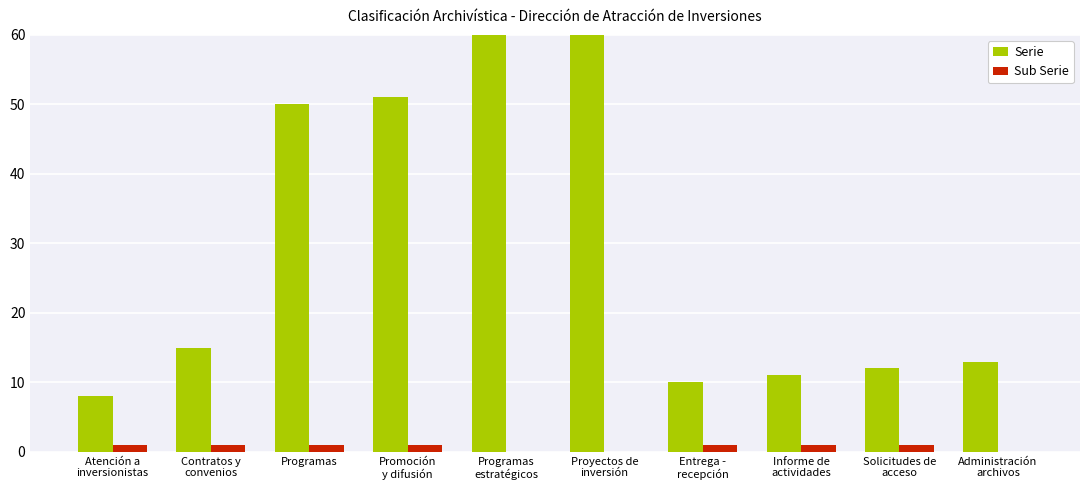

Reading left to right, extract all data points from this chart.

Serie: 8	15	50	51	119	121	10	11	12	13
Sub Serie: 1	1	1	1	0	0	1	1	1	0